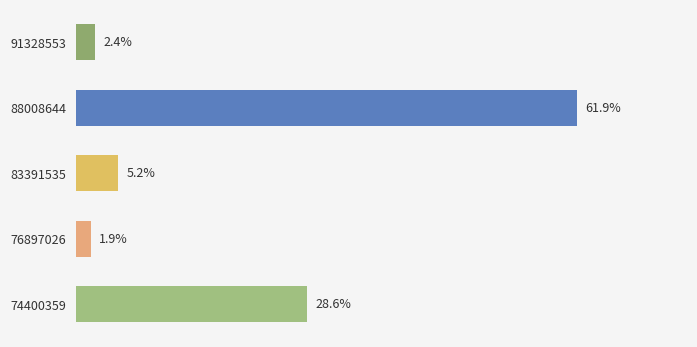

How many categories are shown in the chart?

5